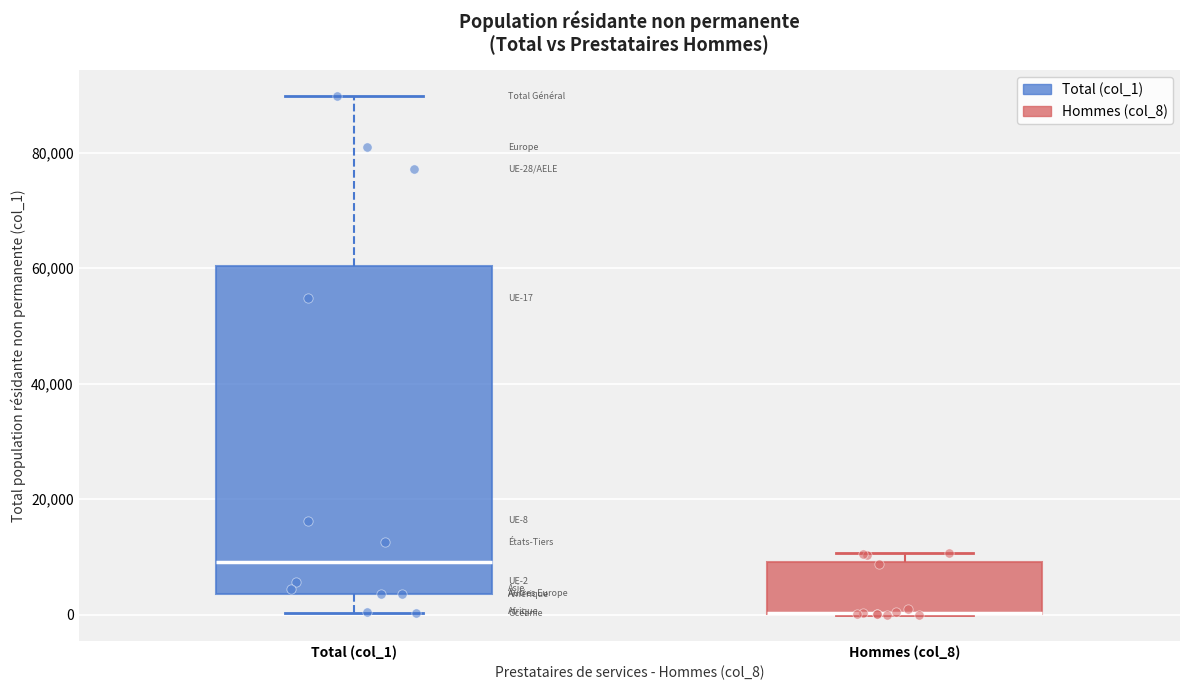

Comparing the boxes themselves (not the whiskers), which one is the tallest?

Total (col_1)